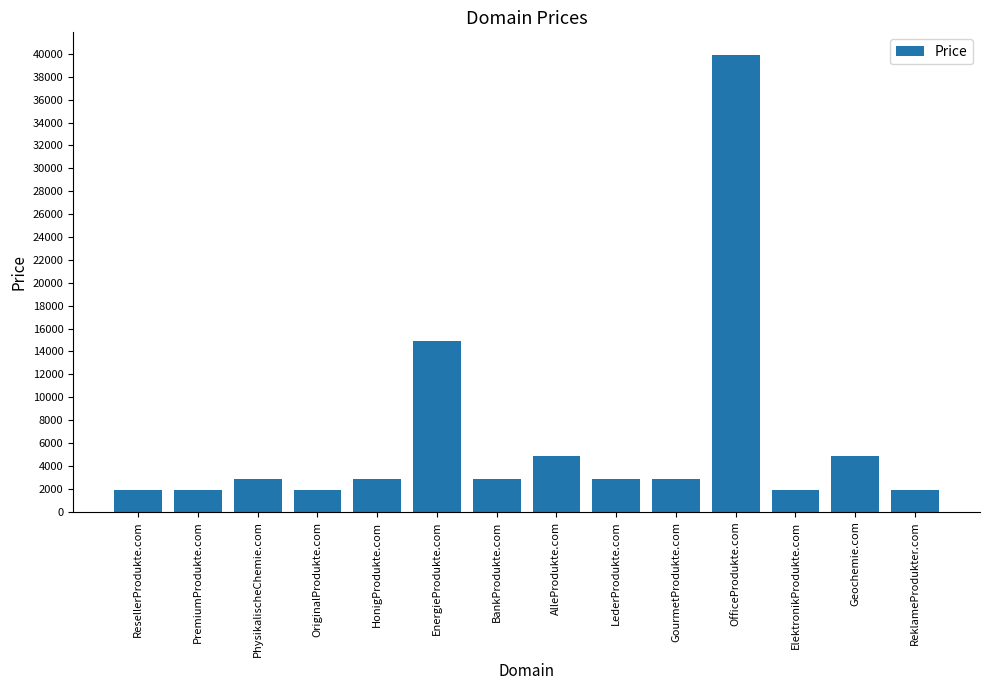

What is the maximum value shown in the chart?

39888